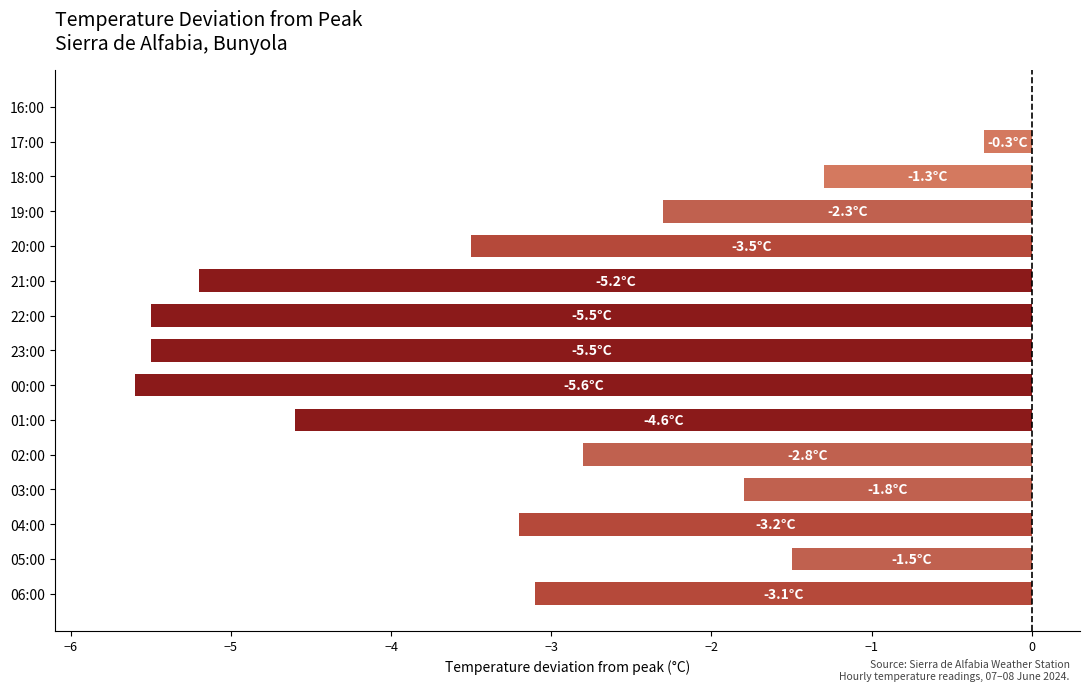

The value at 17:00 is -0.3. True or false?

True